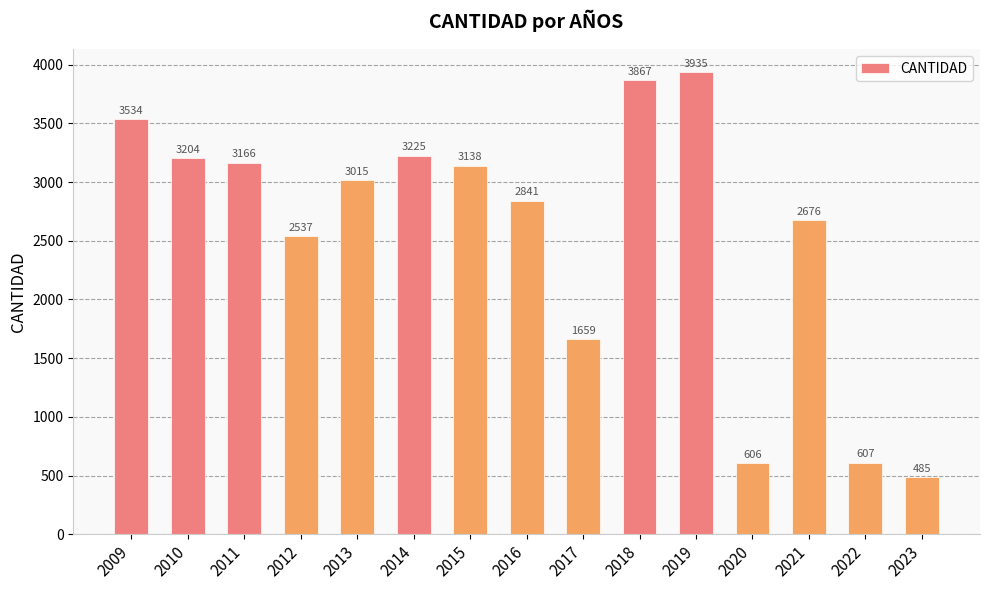

Which label corresponds to the largest value in the chart?

2019